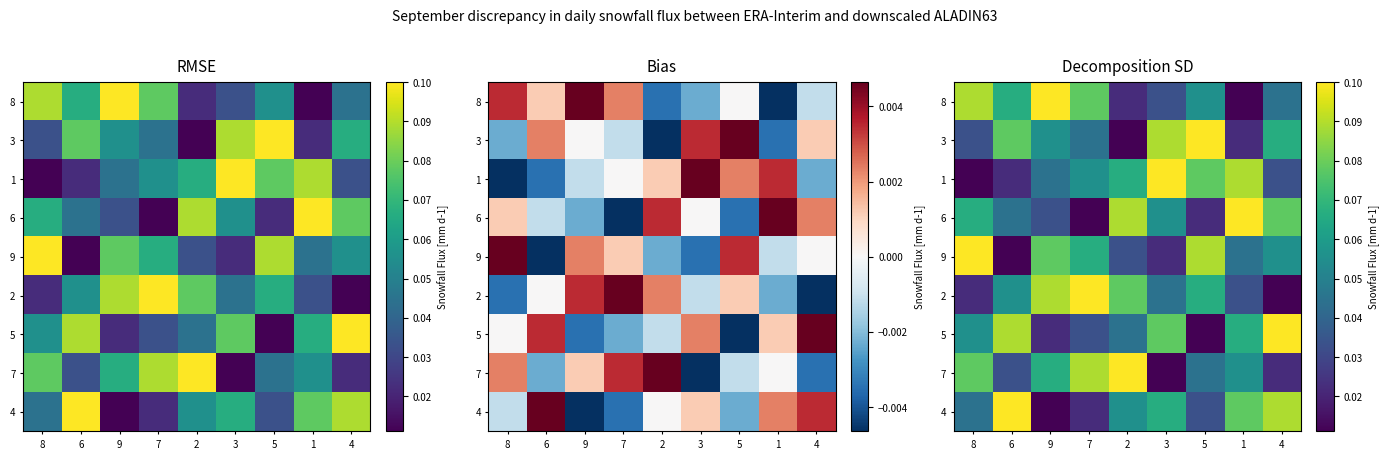

How many series are shown in this chart?

9